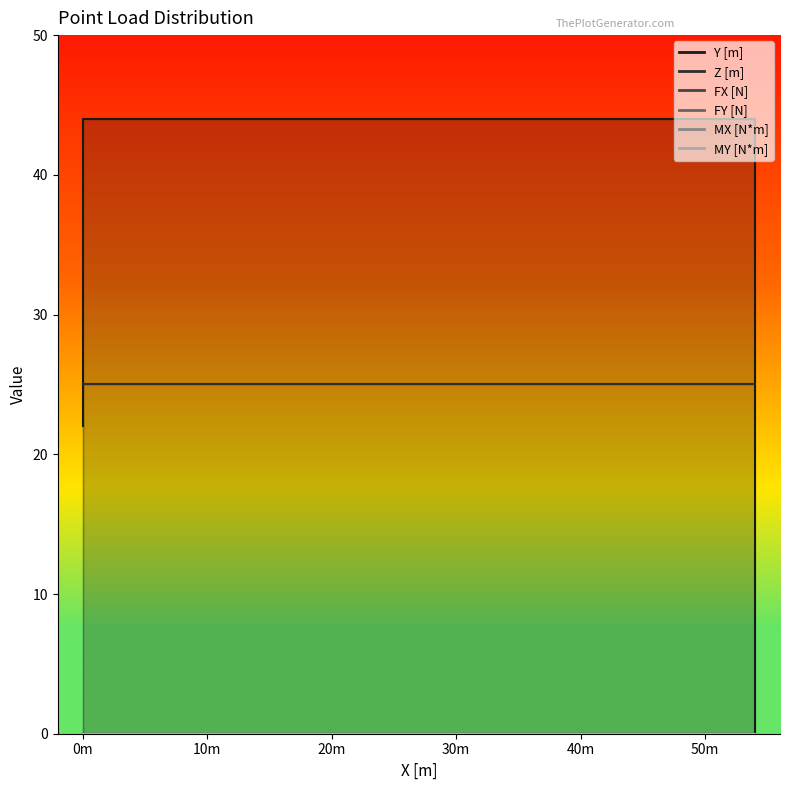

The Y [m] series shows 19 at 36. True or false?

False